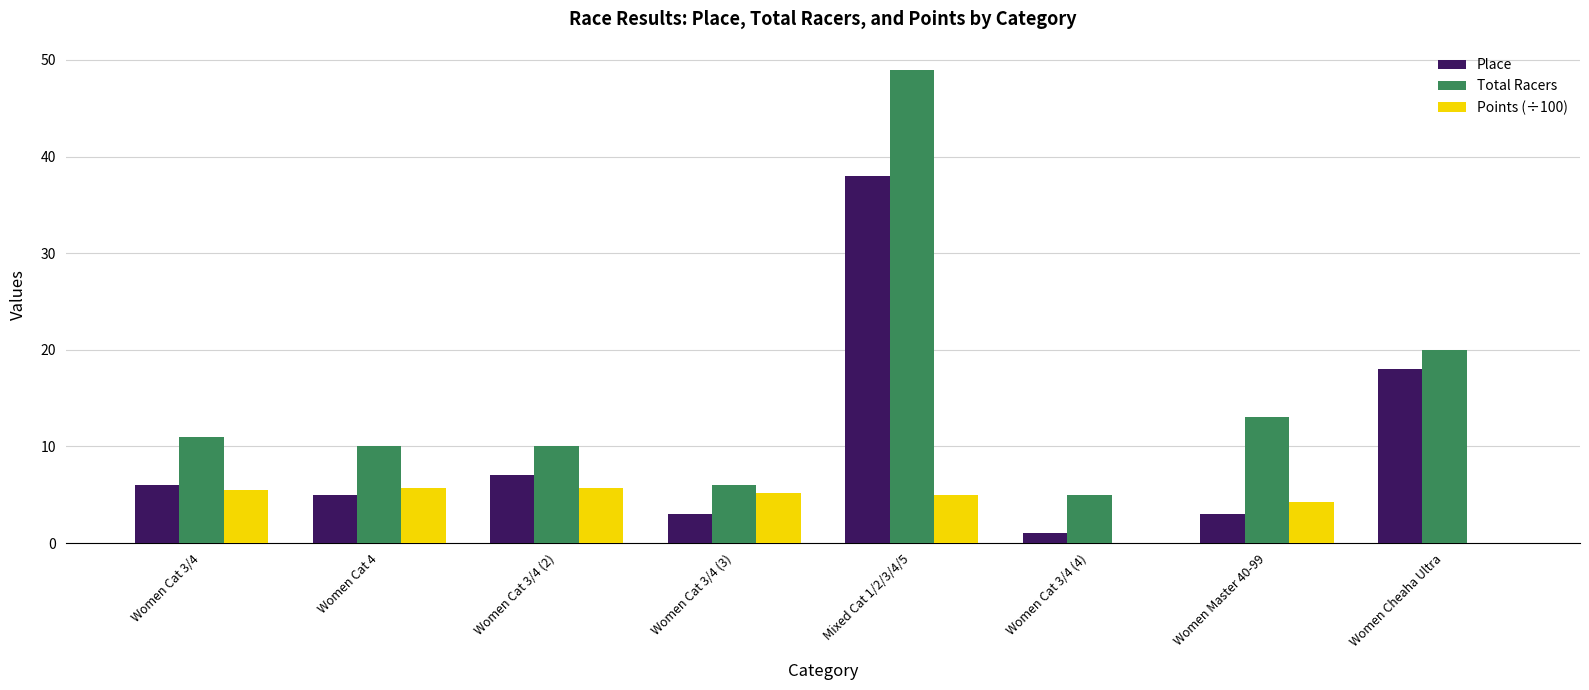

Count the number of data series in this chart.

3